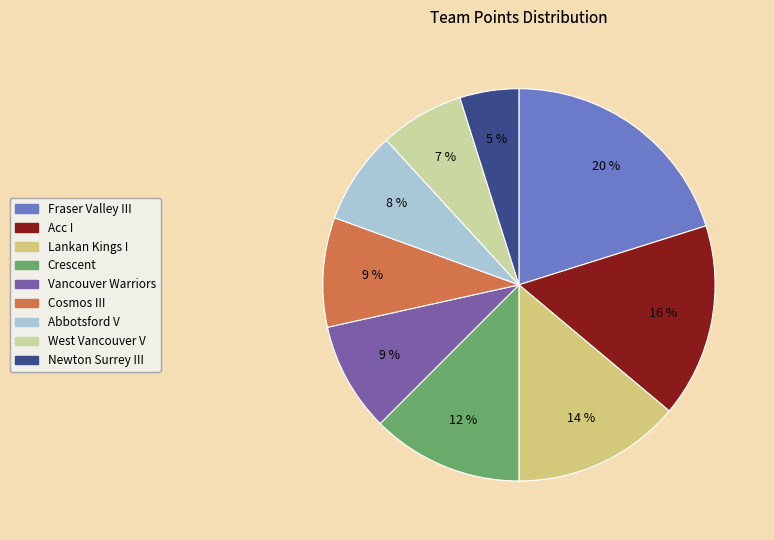

Which slice is the largest?

Fraser Valley III